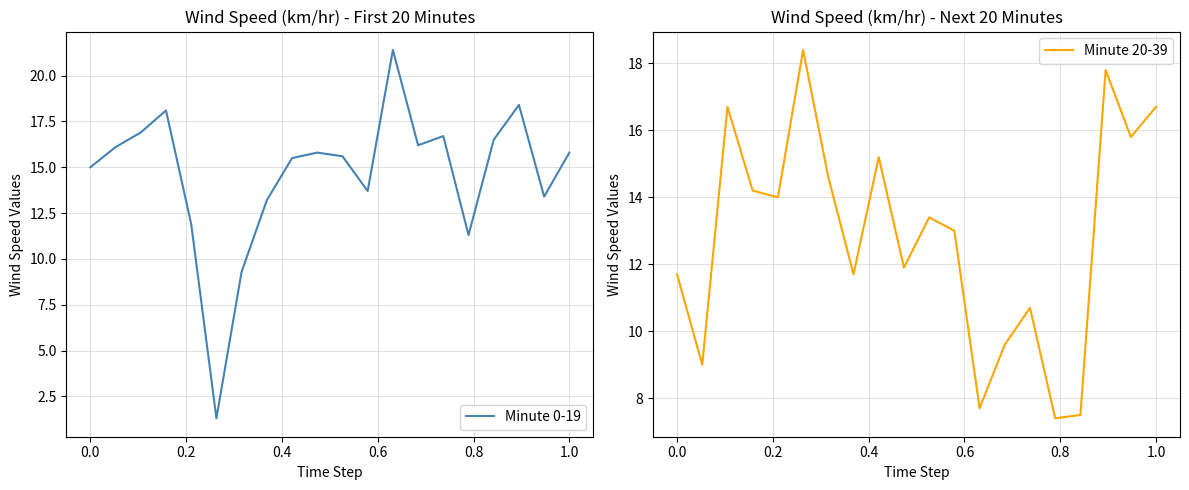

Does the chart display data point markers on the line(s)?

No